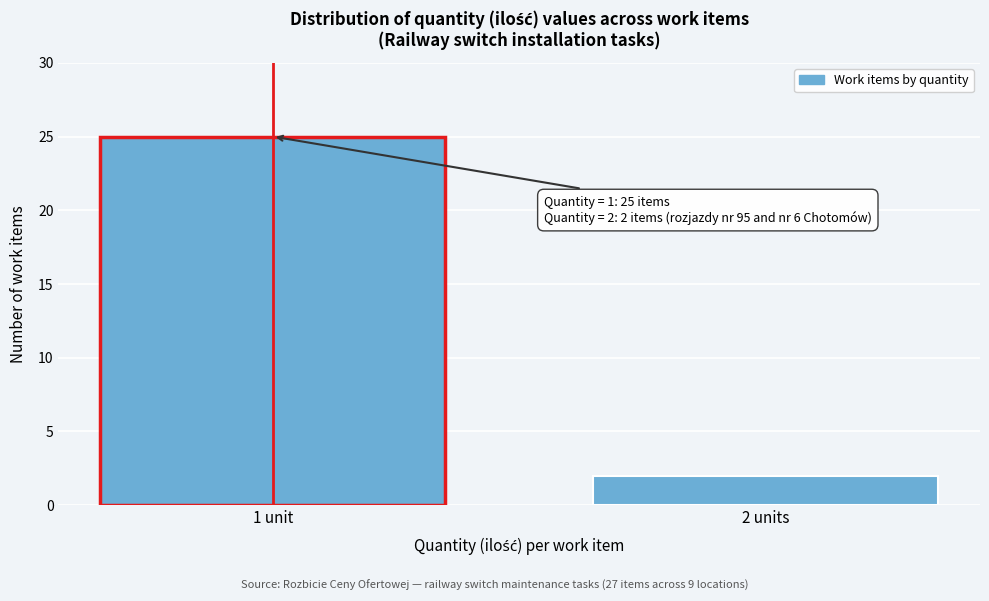

Reading right to left, extract all data points from this chart.

2	25